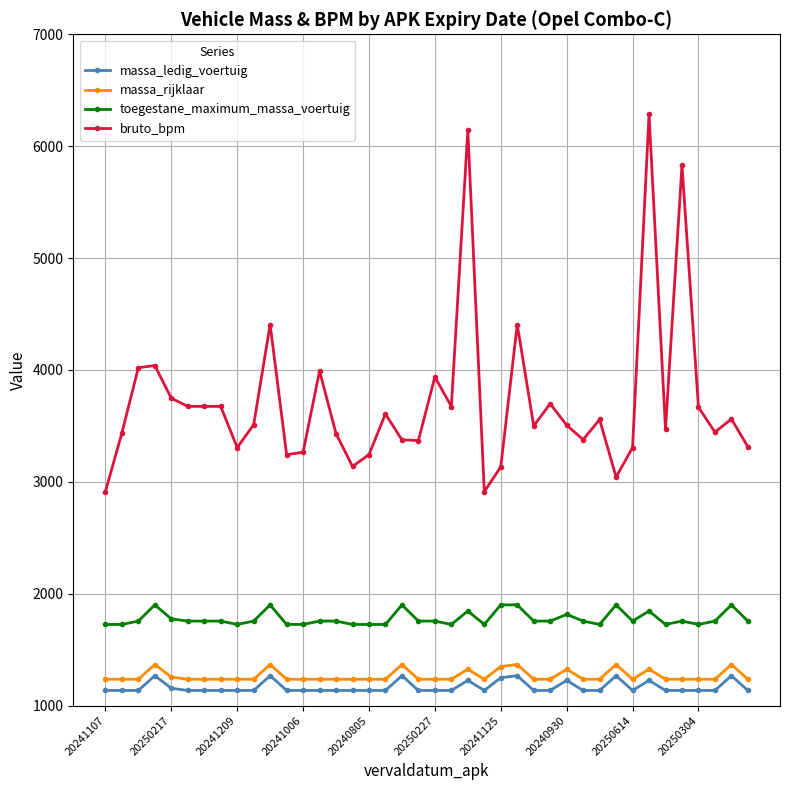

True or false: bruto_bpm has more than 2 points higher than both neighbors.

True